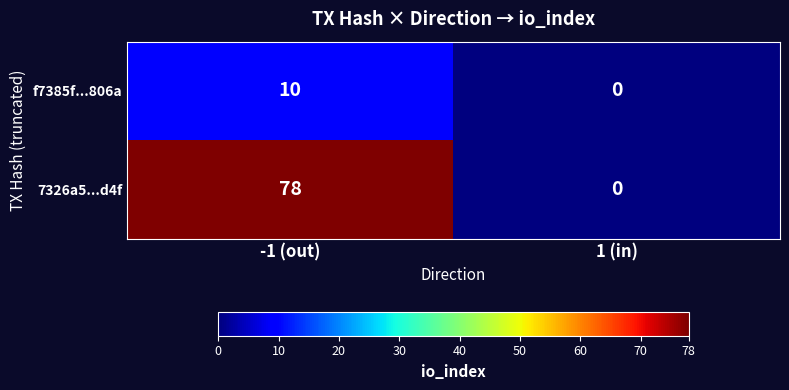

True or false: 7326a5...d4f has a value of -50 at 1 (in).

False